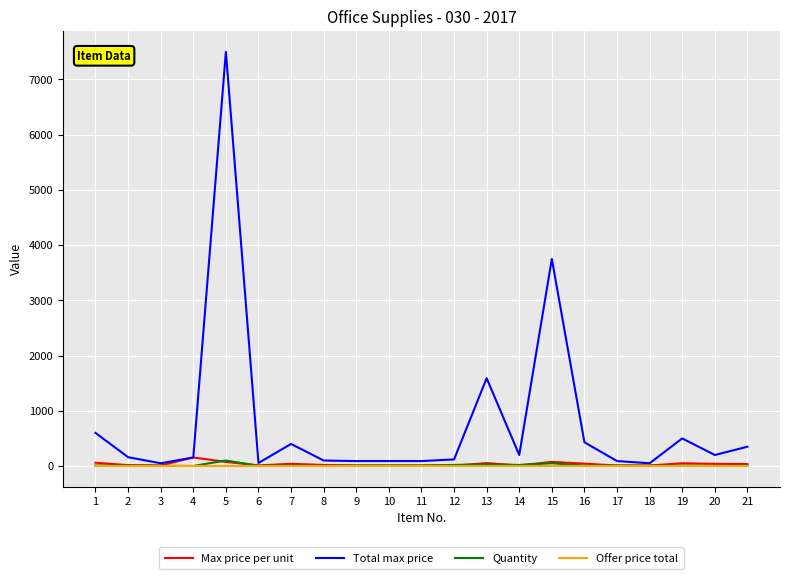

Which series changed the most between 5 and 15?

Total max price